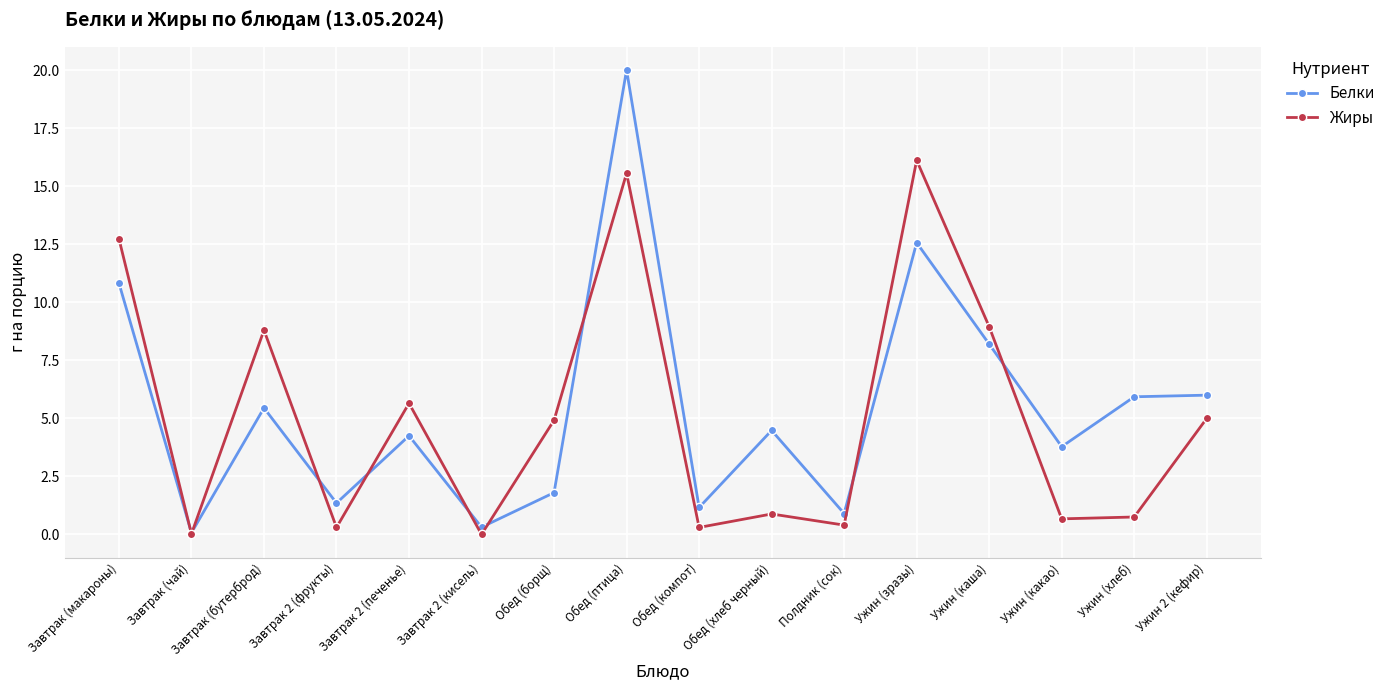

How many lines are shown in the chart?

2